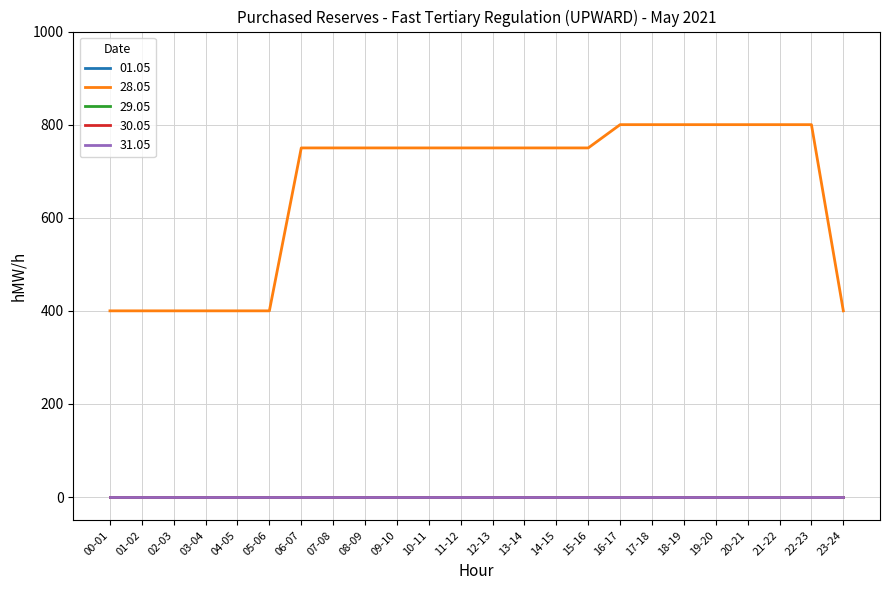

Is this an area chart (filled region under the line)?

No